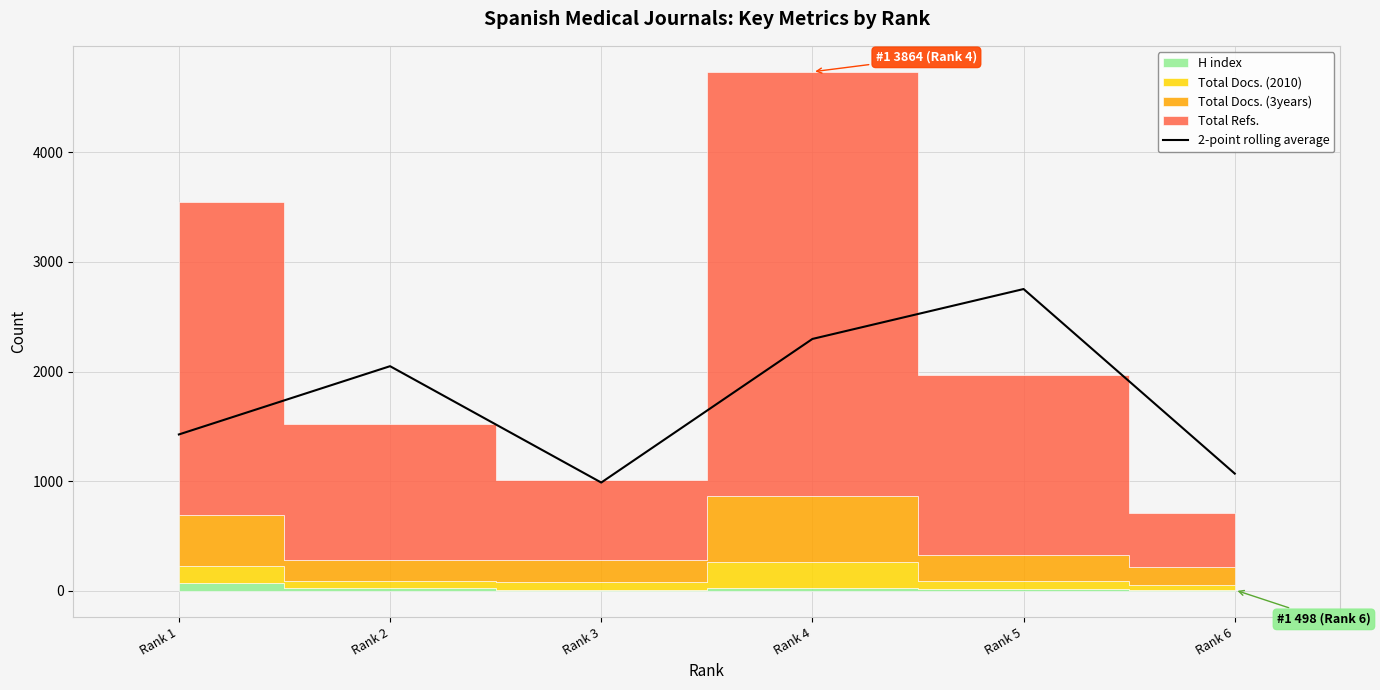

At which category does the data reach its first local peak?

Rank 2